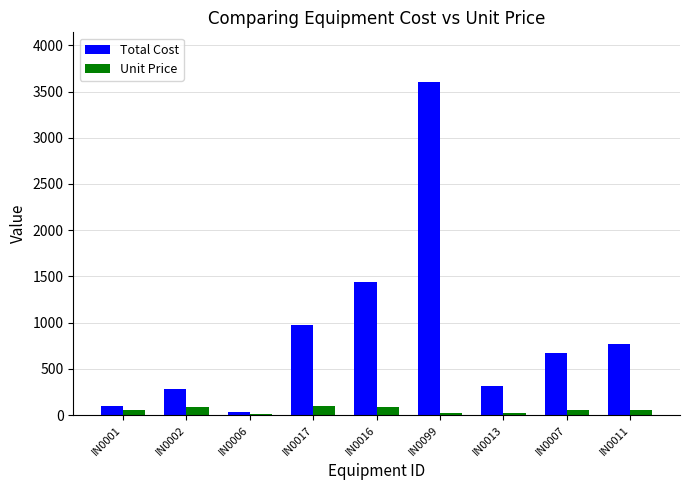

At which label is Total Cost closest to 1816?

IN0016